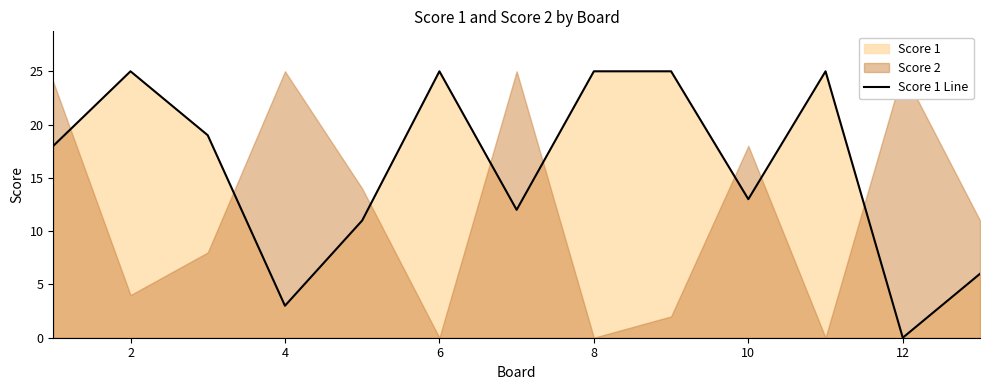

Is it true that Score 1 Line equals 25 at 2?

True